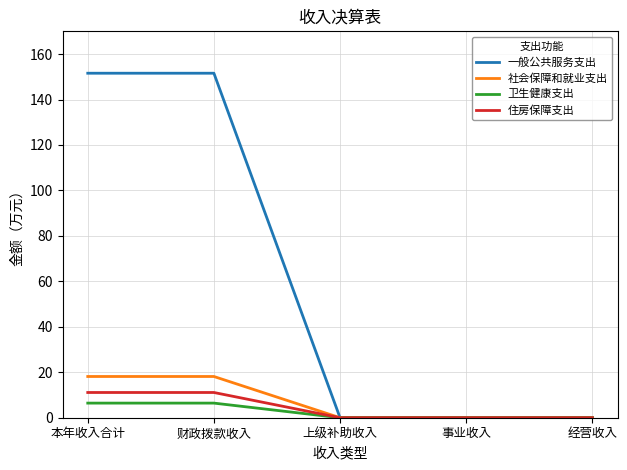

What is the difference between the maximum and minimum values in the 社会保障和就业支出 series?

18.1